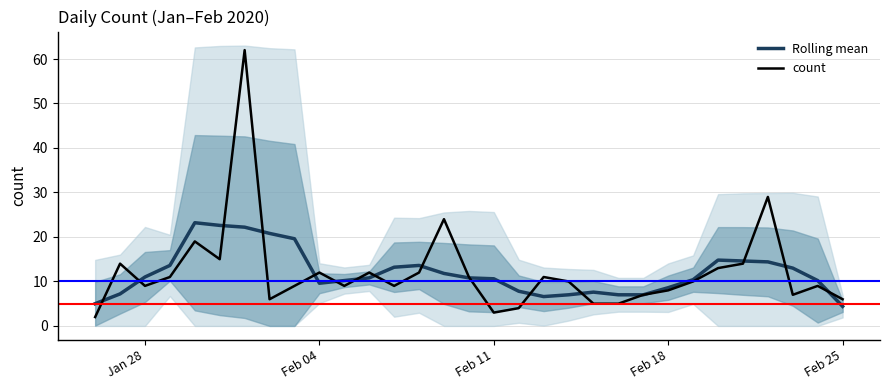

What is the lowest value of the count series?

2.0